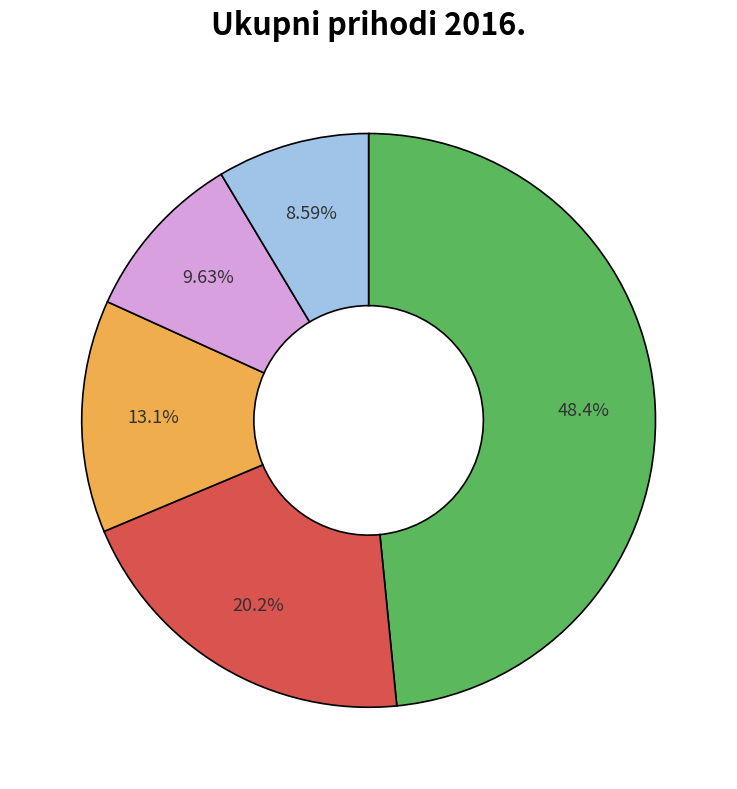

Does any single category account for the majority?

No